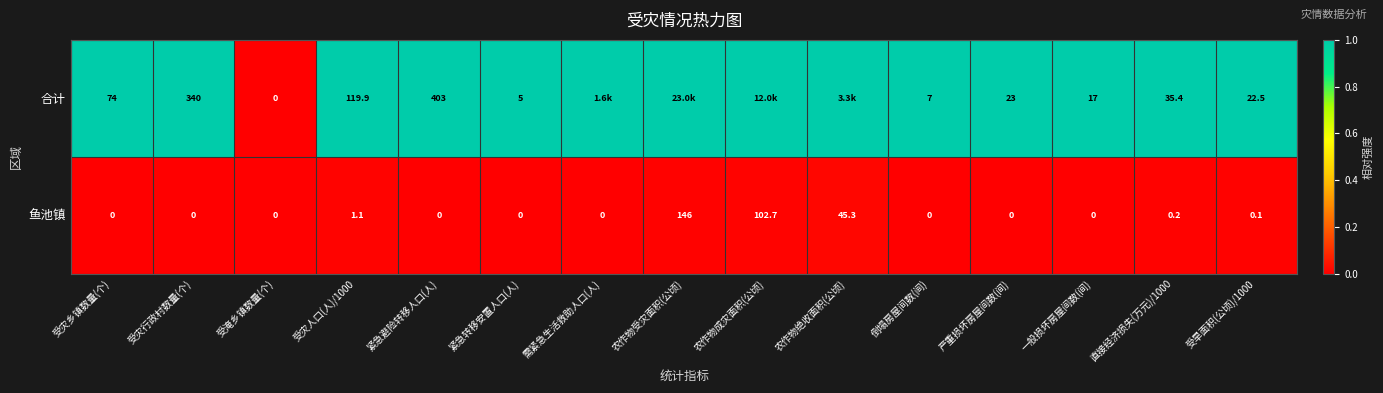

How many distinct data groups are displayed?

2